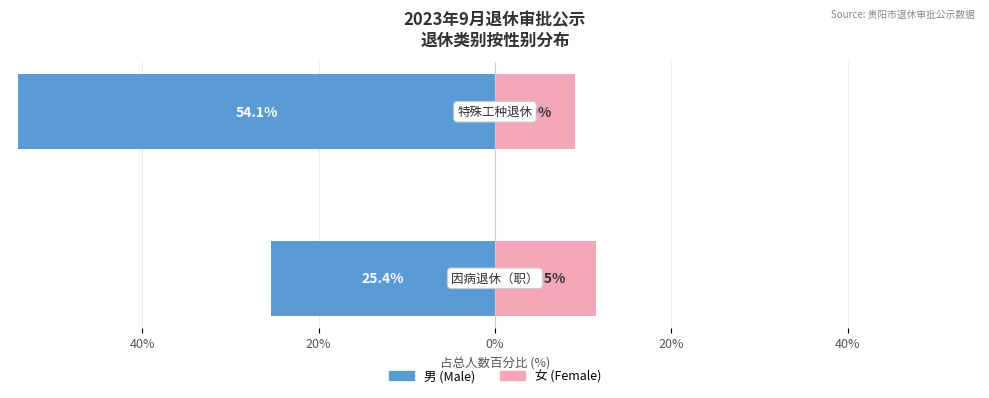

What are all the series names shown in the legend?

男 (Male), 女 (Female)